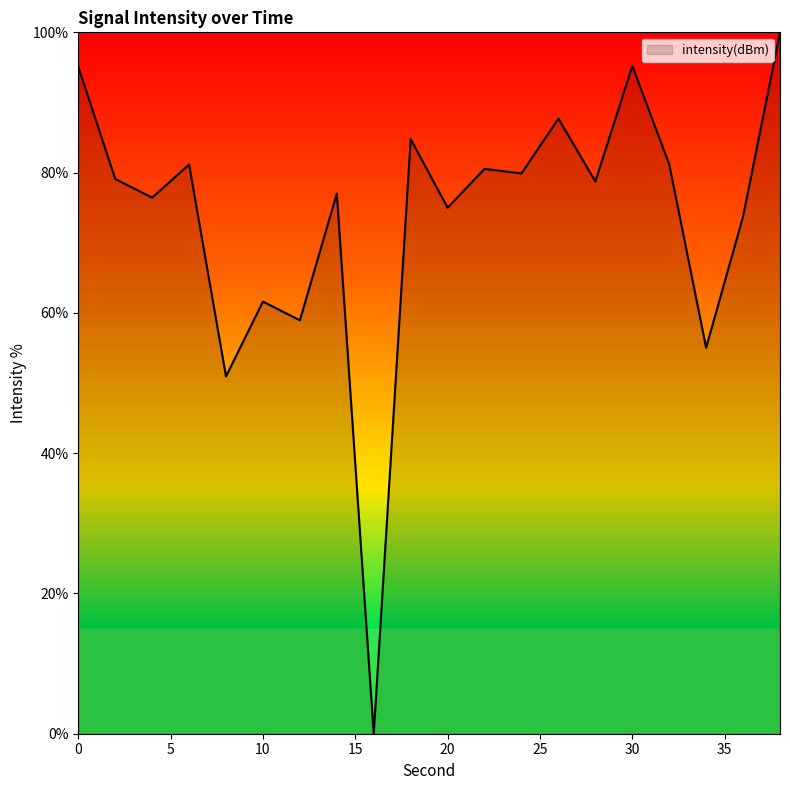

What is the greatest value displayed?

100.0